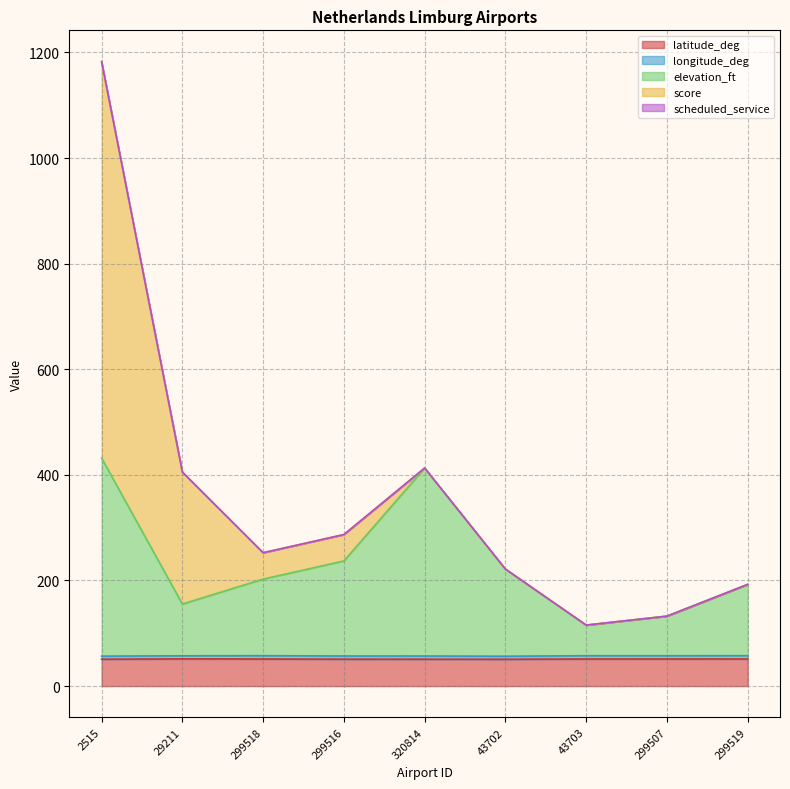

At which category does longitude_deg reach its first local peak?

299518